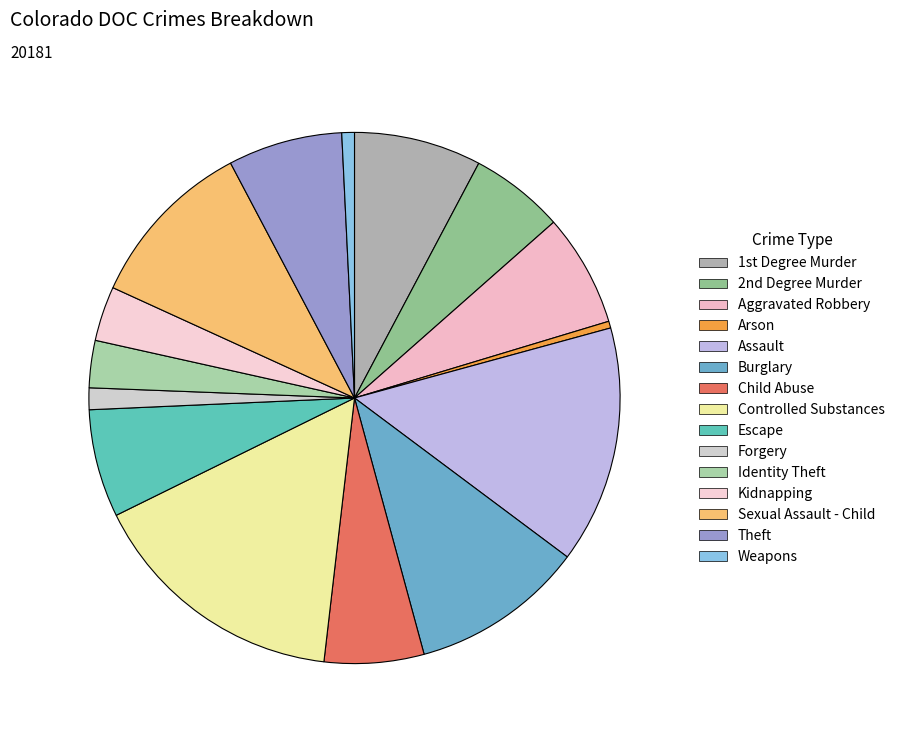

Count the number of slices in the pie.

15